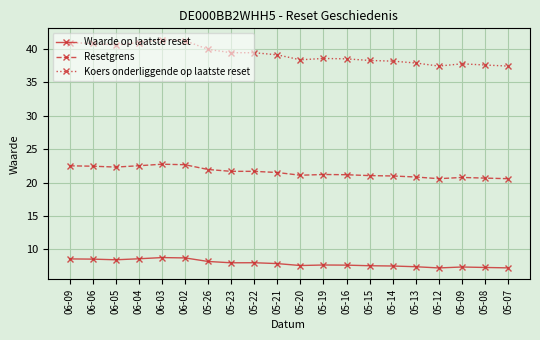

What is the maximum value shown in the chart?

41.4